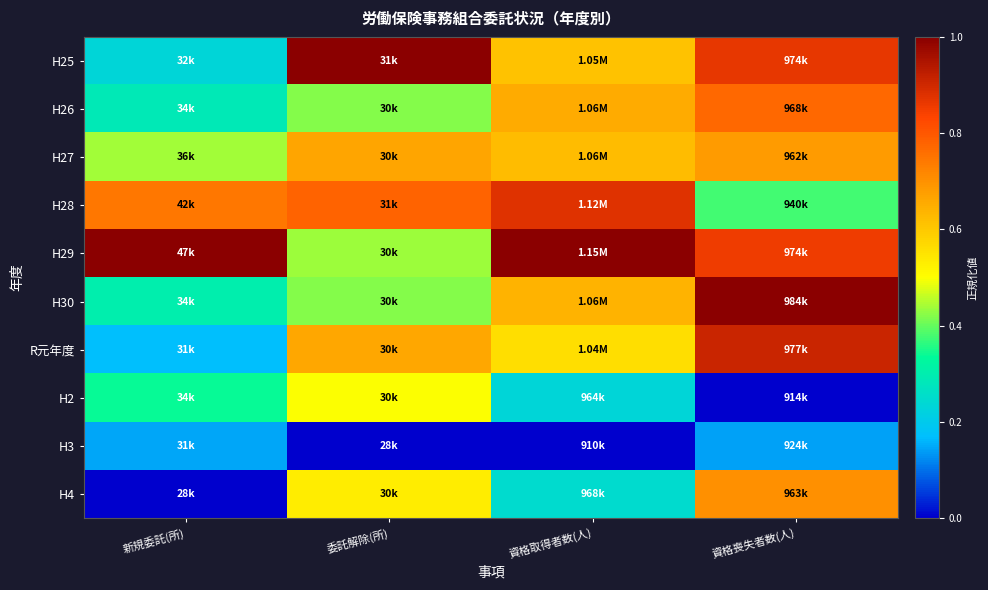

How many distinct data groups are displayed?

10